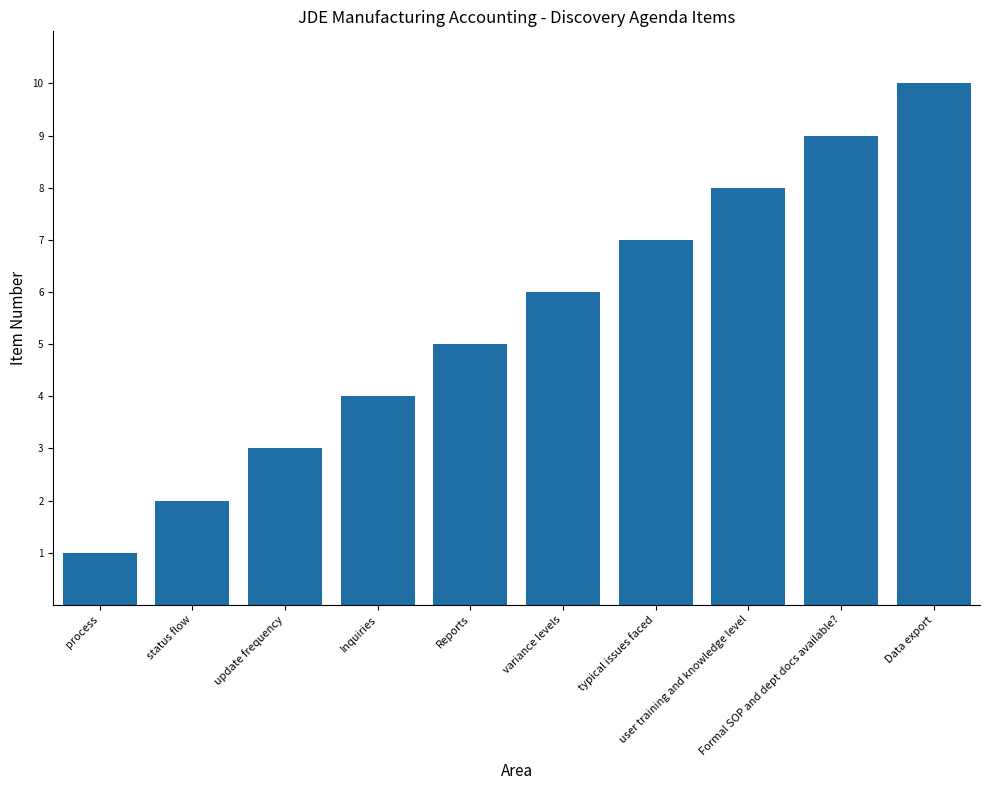

The chart shows a value of 3 at update frequency. True or false?

True